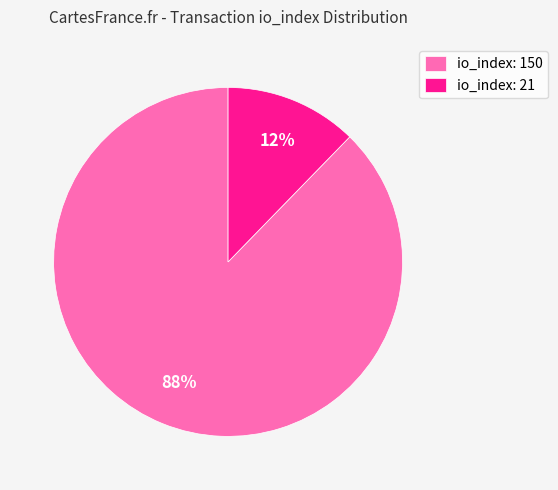

Is the sum of io_index: 21 and io_index: 150 greater than half?

Yes